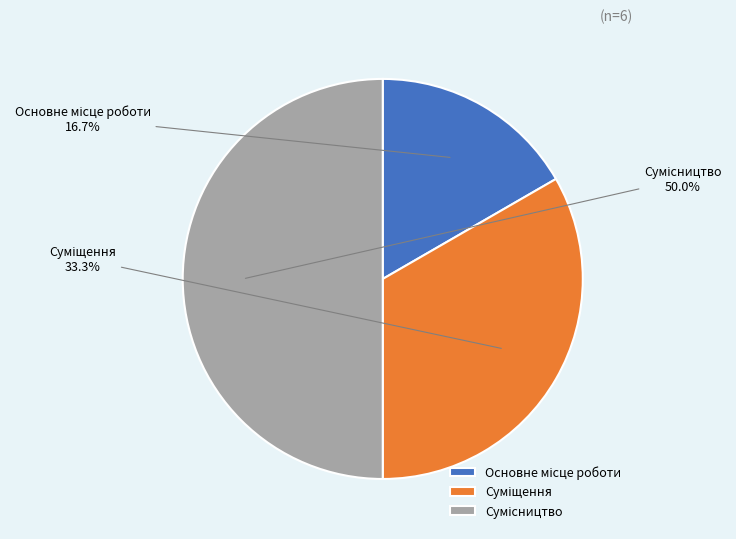

Between Основне місце роботи and Сумісництво, which is larger?

Сумісництво